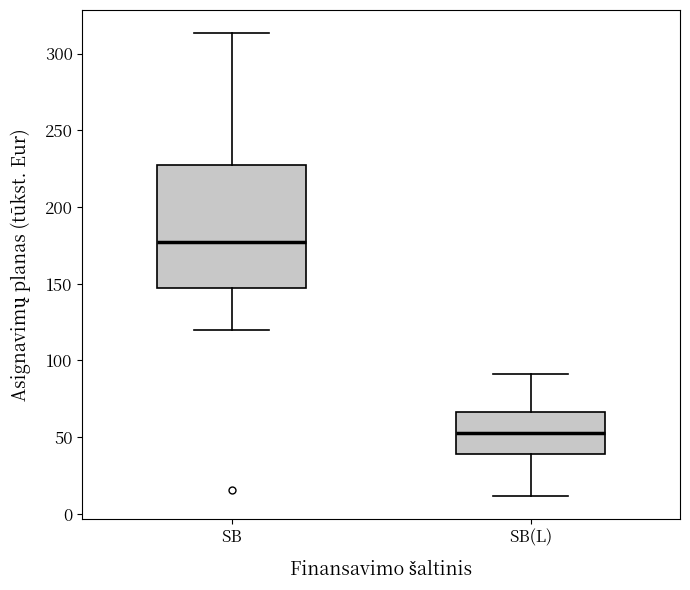

Where does the upper whisker of the box for SB(L) end on the y-axis? The values are not printed on the chart, so give them approximately, as read against the axis.

90